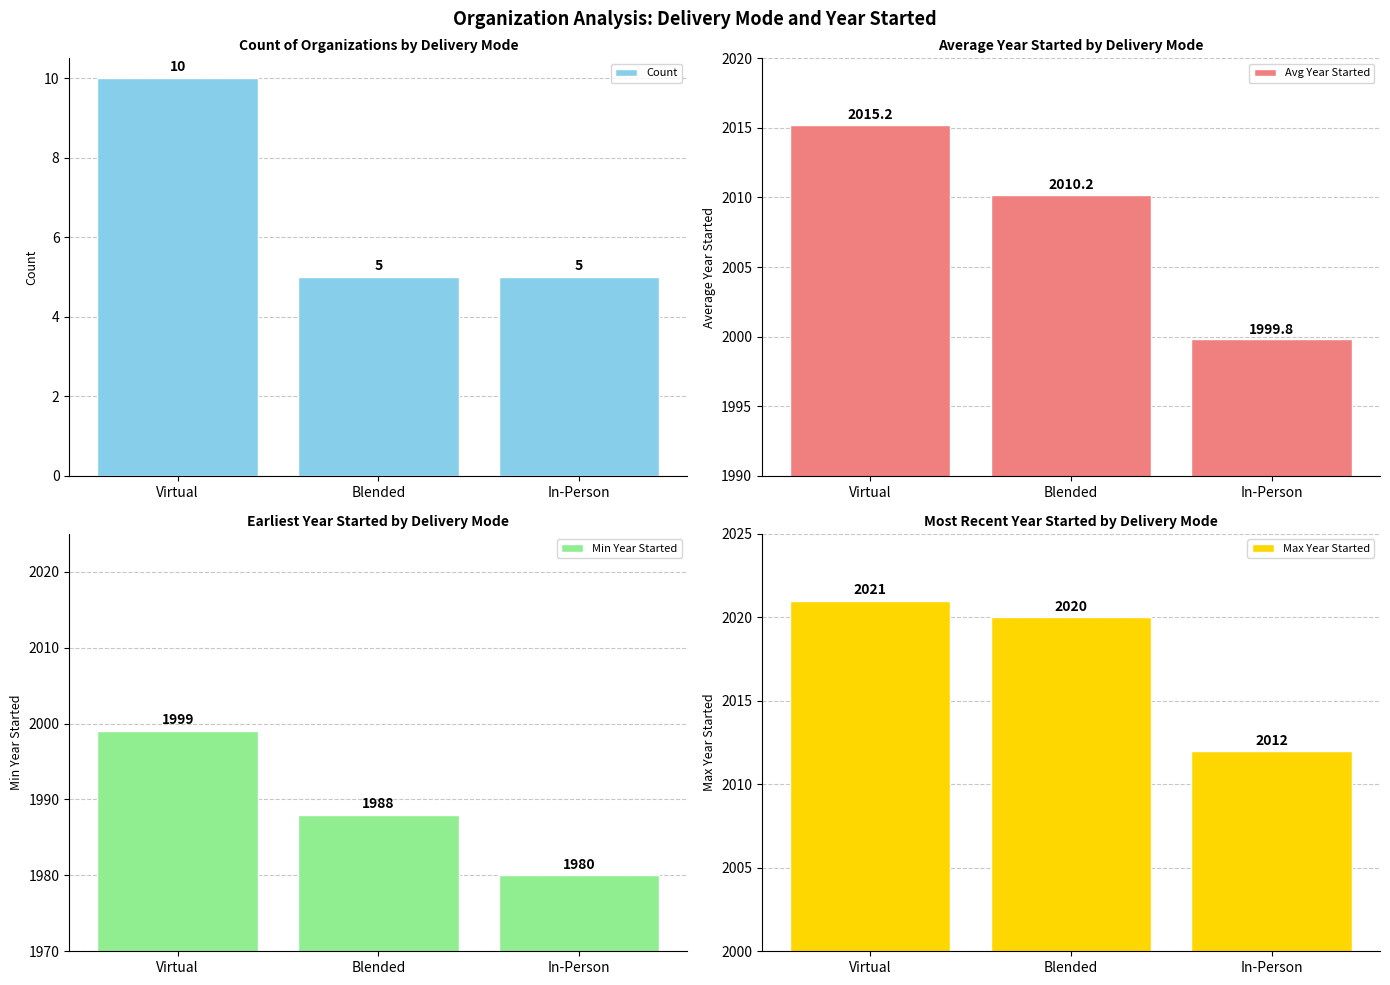

What is the maximum value for Count?

10